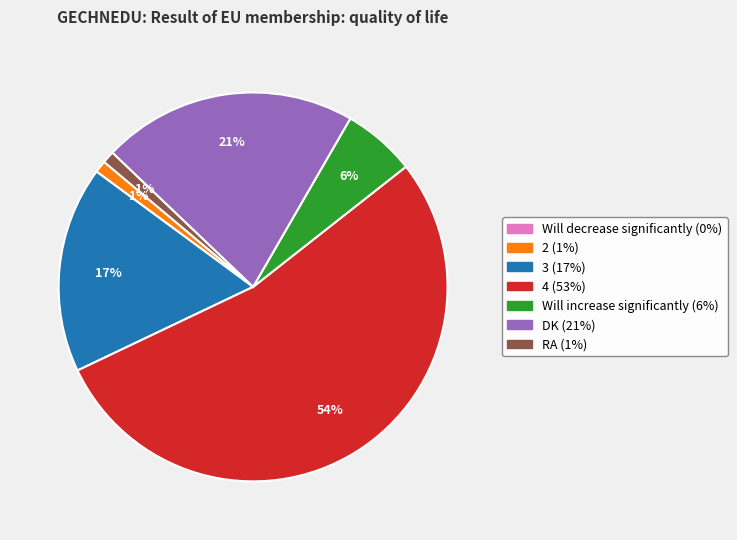

To the nearest percent, what percentage of the pie is 3?

17%